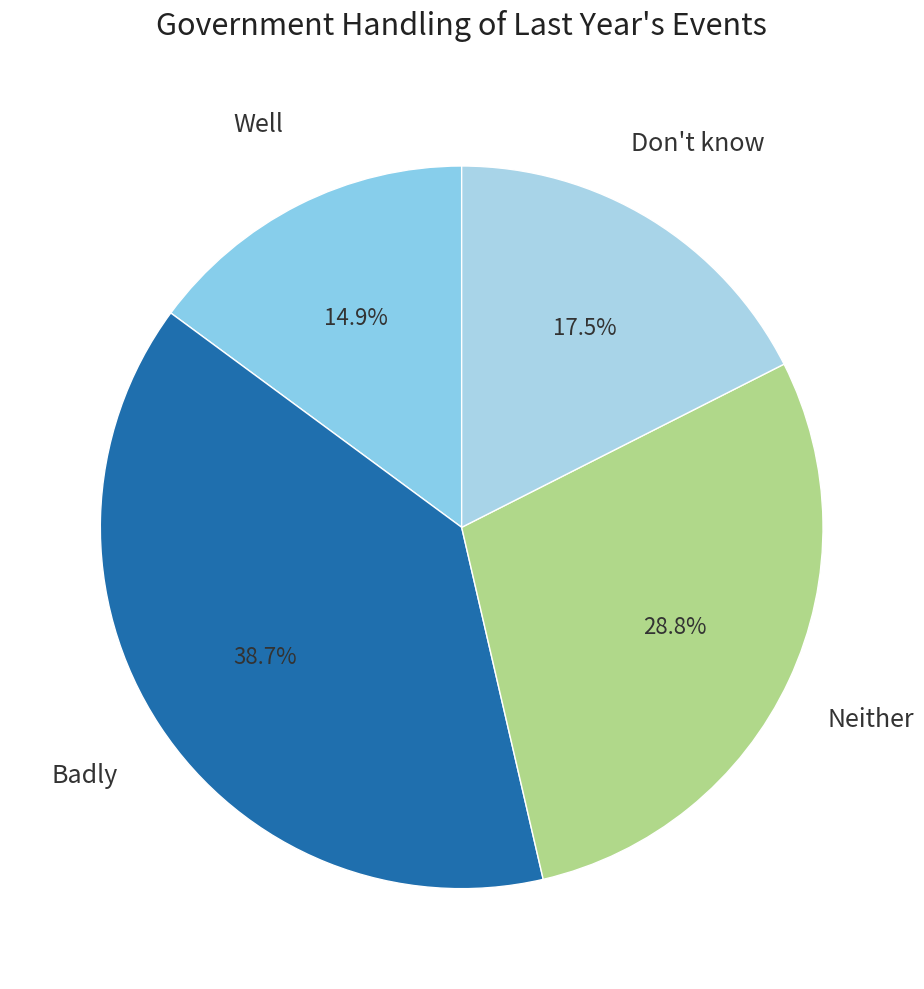

How many slices are in this pie chart?

4